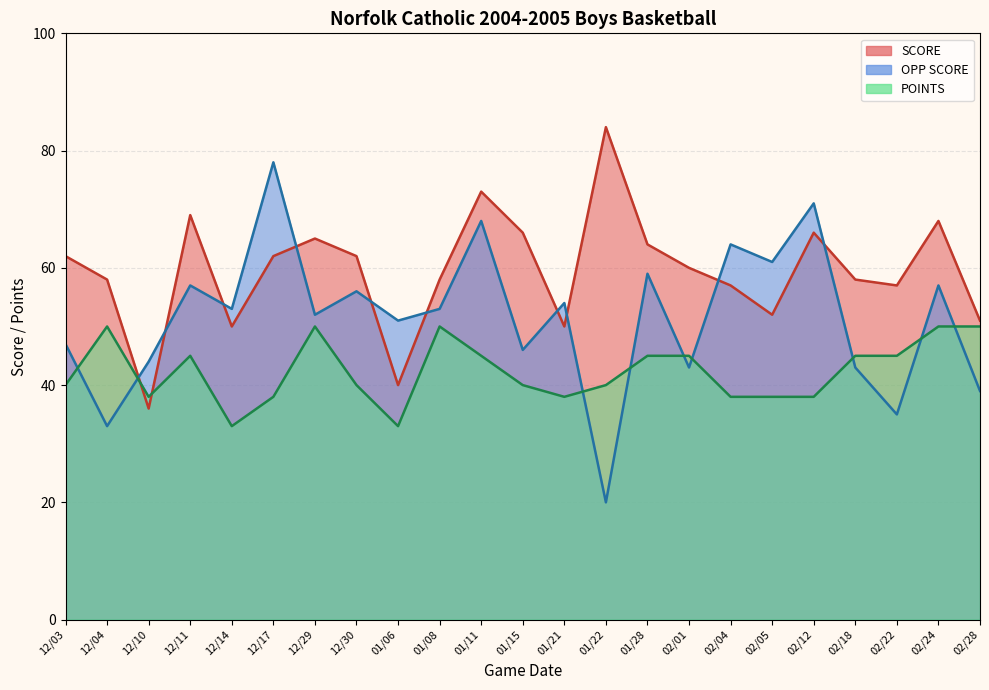

What is the label of the 4th point from the left?

12/11